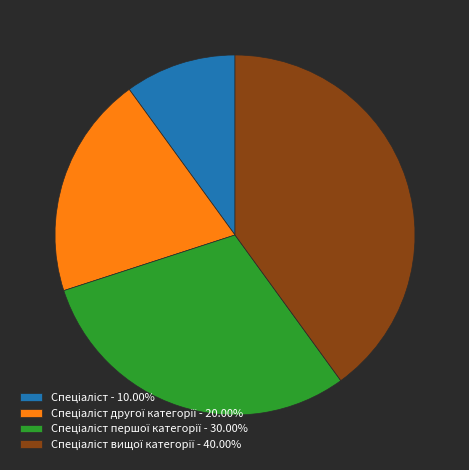

Is there a majority slice in this chart?

No